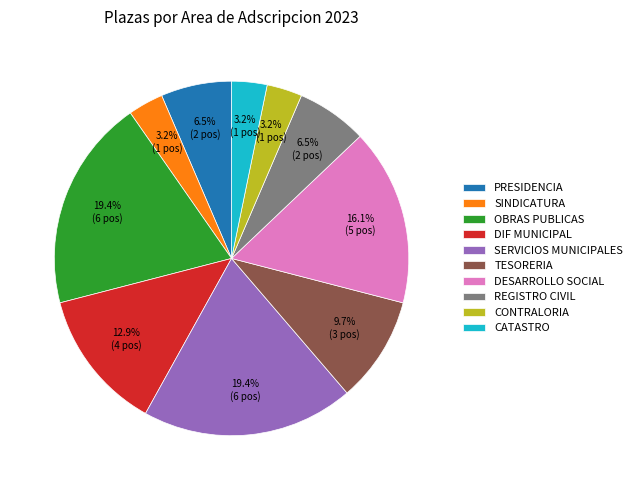

True or false: TESORERIA accounts for 23% of the total.

False